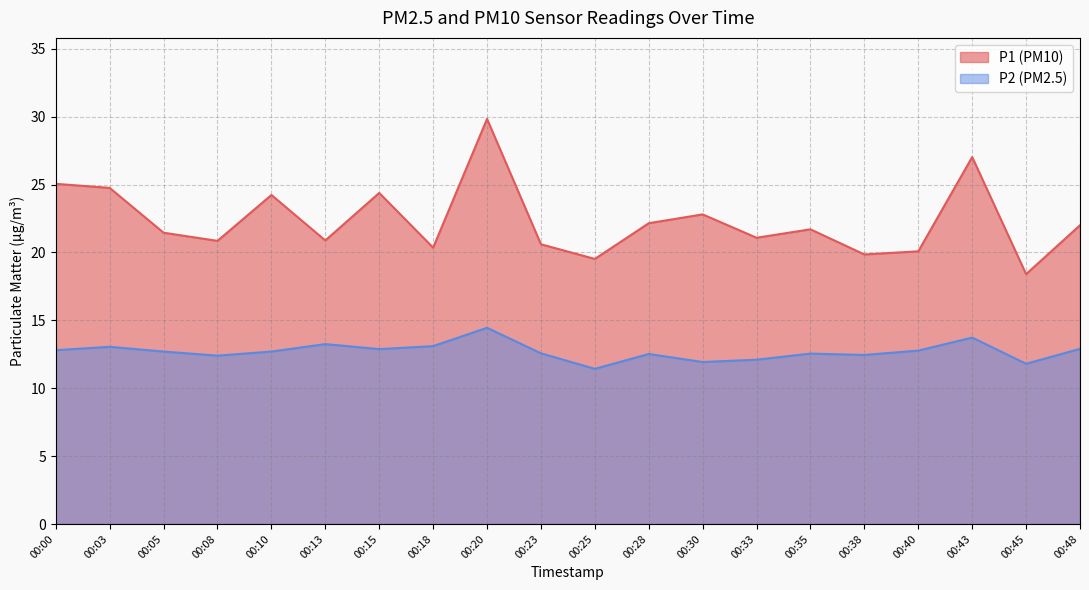

Read the P1 value at 00:18.

20.4